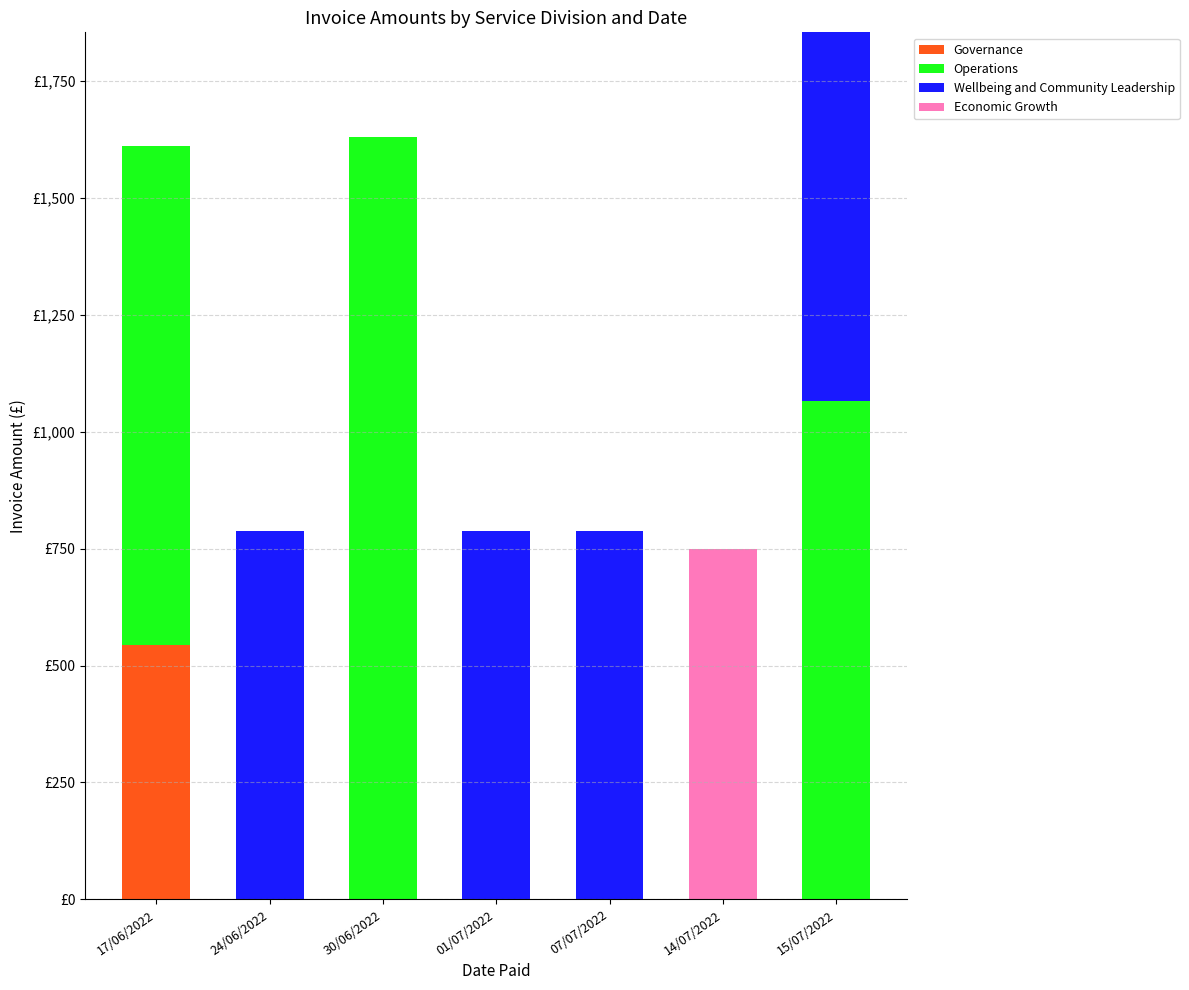

What position from the right is 15/07/2022?

1